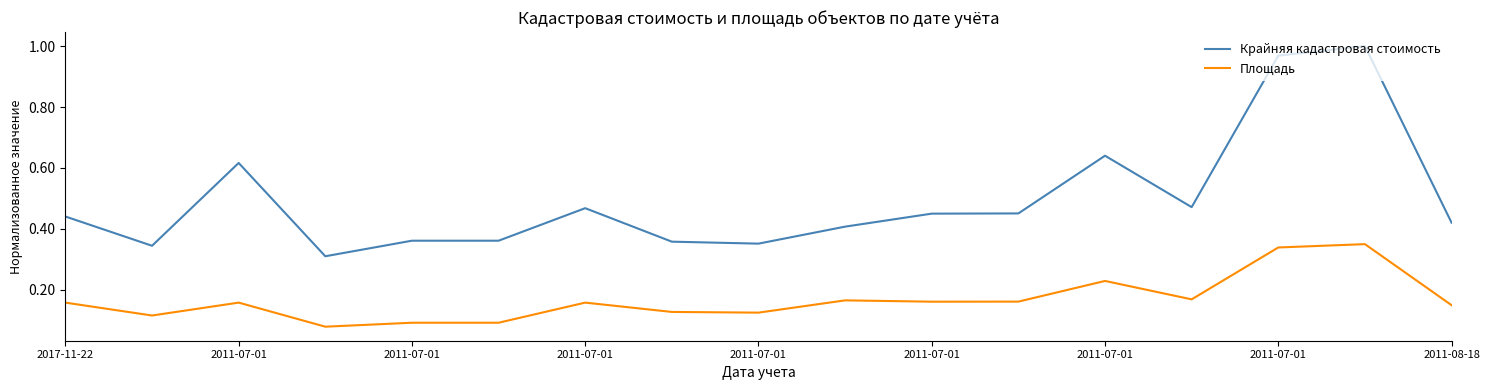

Rank the series by their average value, from highest to lowest.

Крайняя кадастровая стоимость, Площадь